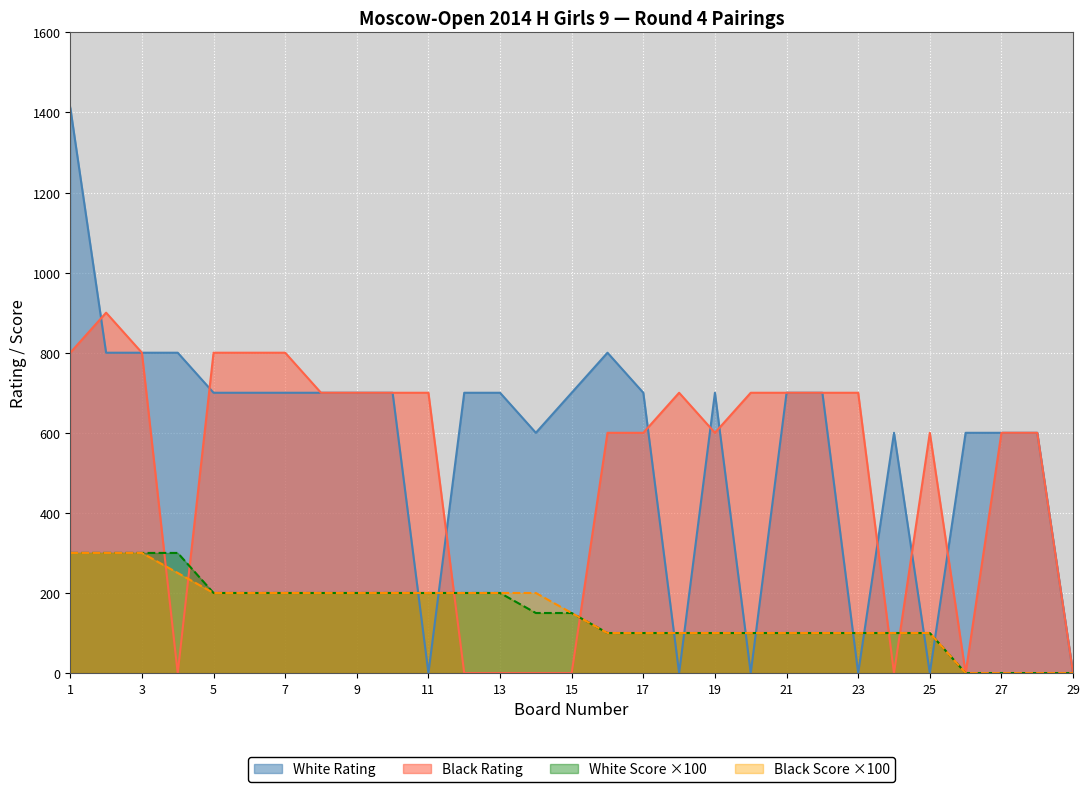

At how many categories does at least one series exceed 396?

28